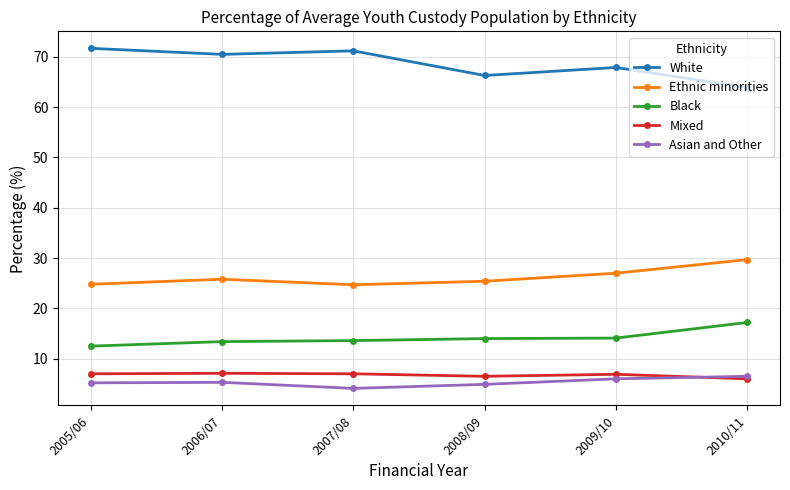

True or false: Black and White cross at least once.

False